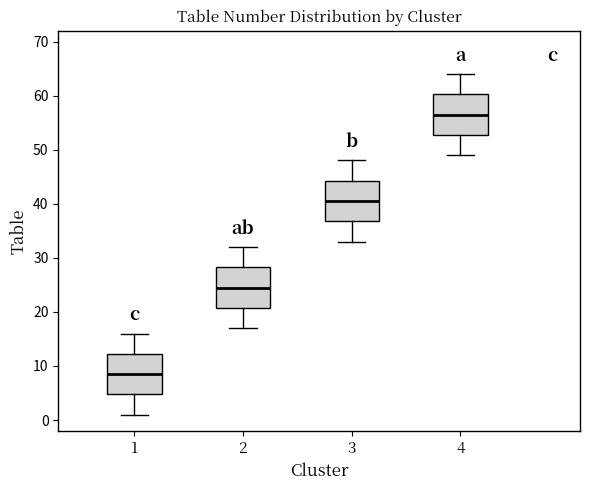

Where does the lower whisker of the box at x = 1 end on the y-axis? The values are not printed on the chart, so give them approximately, as read against the axis.

1